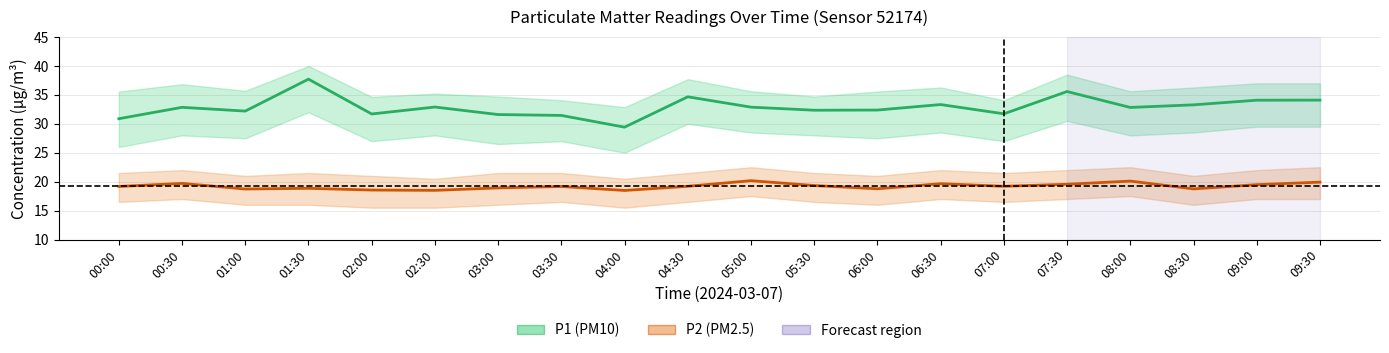

Which label corresponds to the largest value in the chart?

01:30